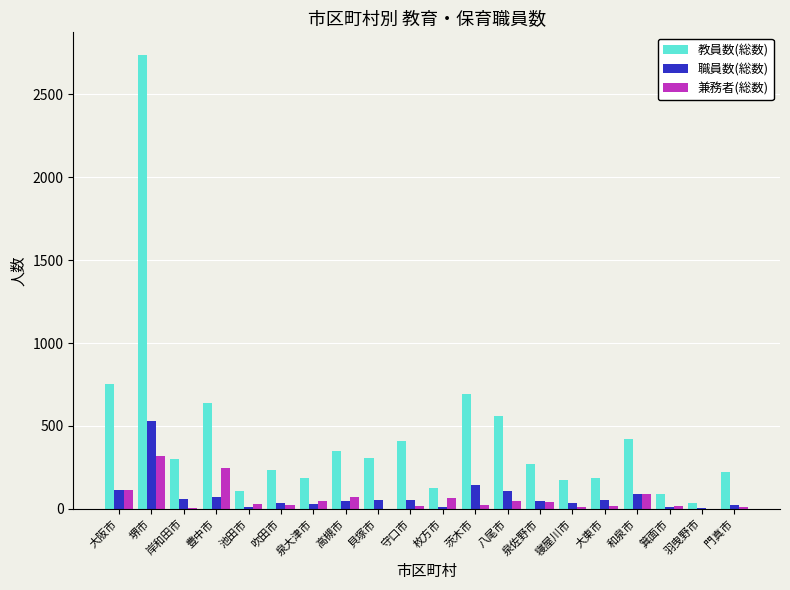

Which series changed the most between 大阪市 and 枚方市?

教員数(総数)